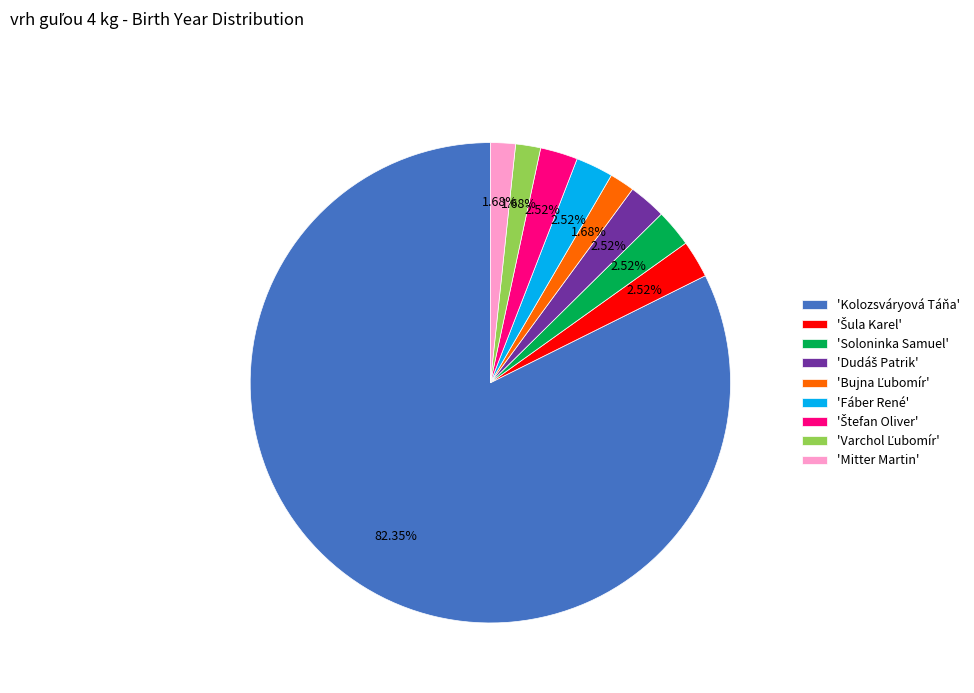

Which category has the biggest portion of the pie?

'Kolozsváryová Táňa'